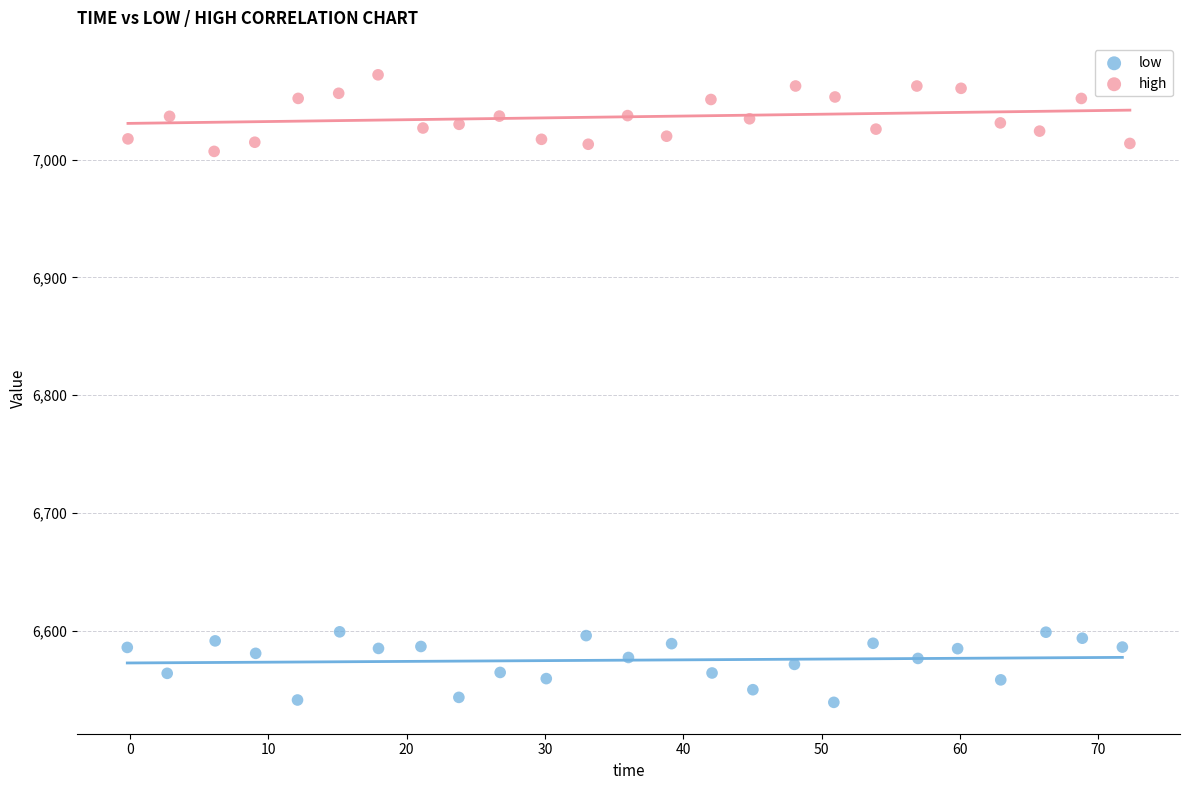

Which series contains the highest Y value?

high